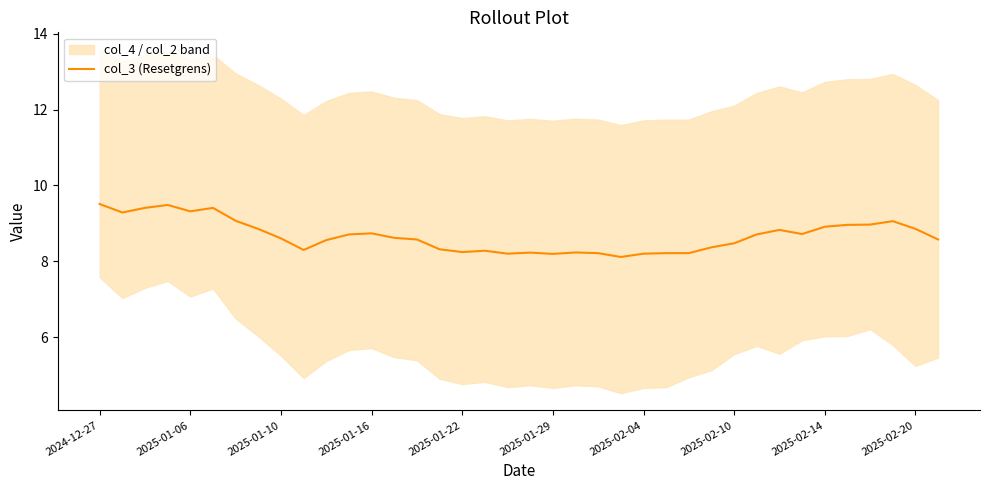

What is the maximum value for col_3 (Resetgrens)?

9.5